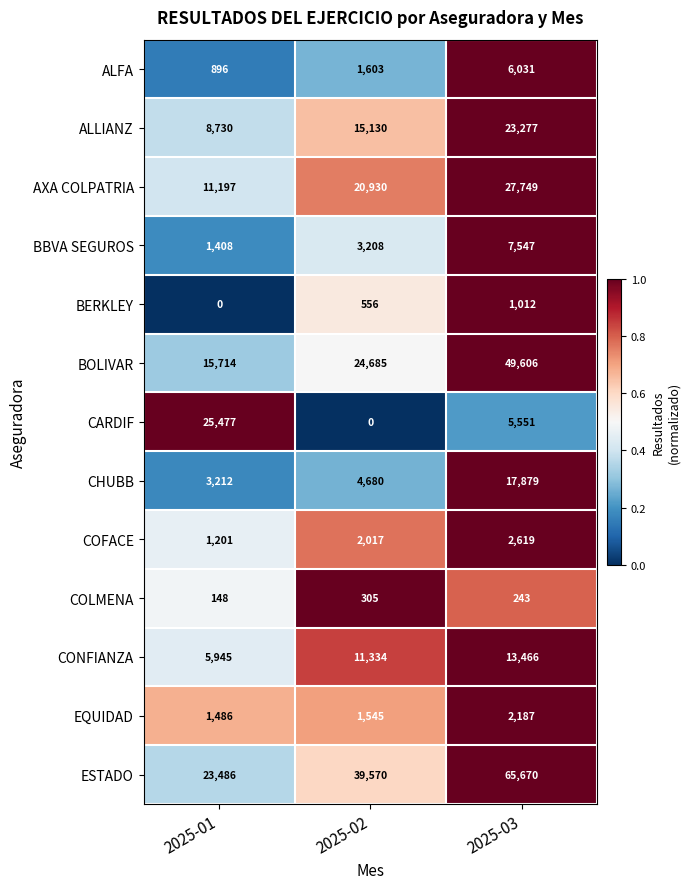

The COFACE series shows 0.8 at 2025-01. True or false?

False